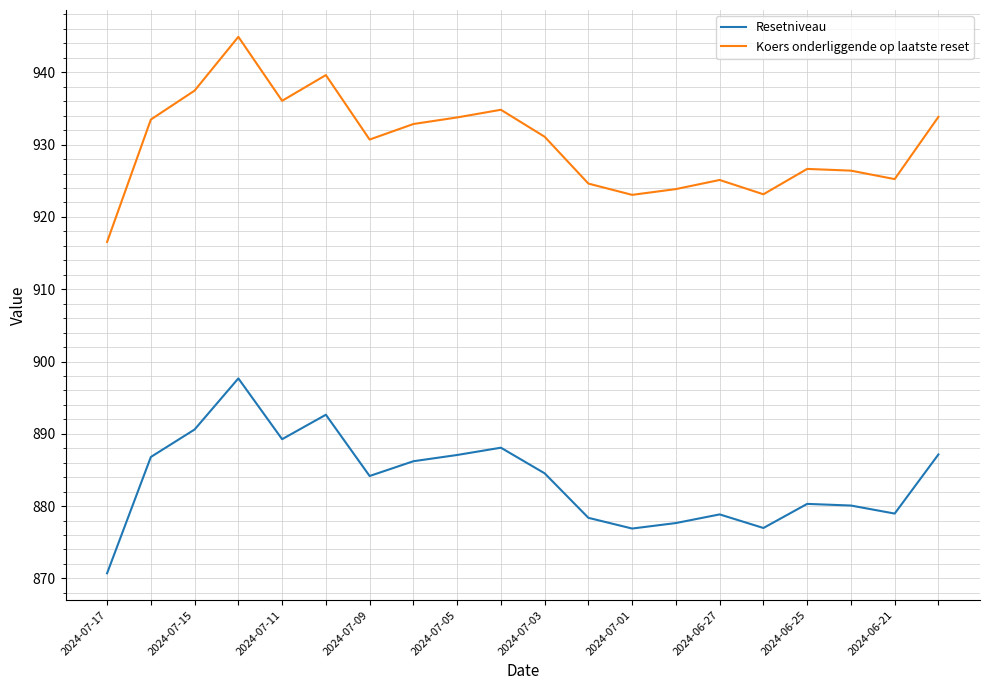

What is the minimum value shown in the chart?

870.7